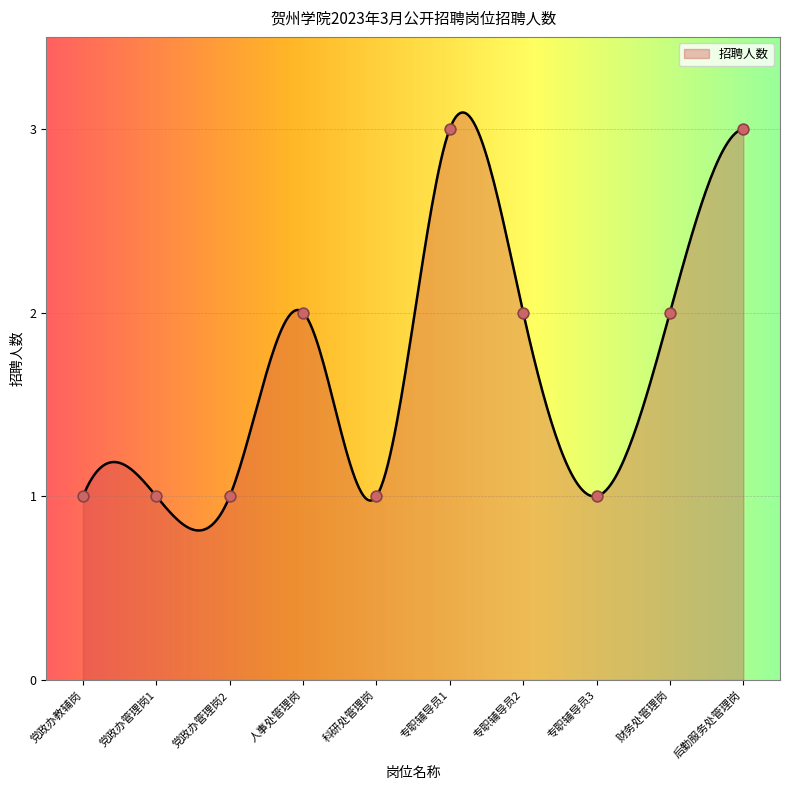

Between 科研处管理岗 and 党政办教辅岗, which is larger?

科研处管理岗